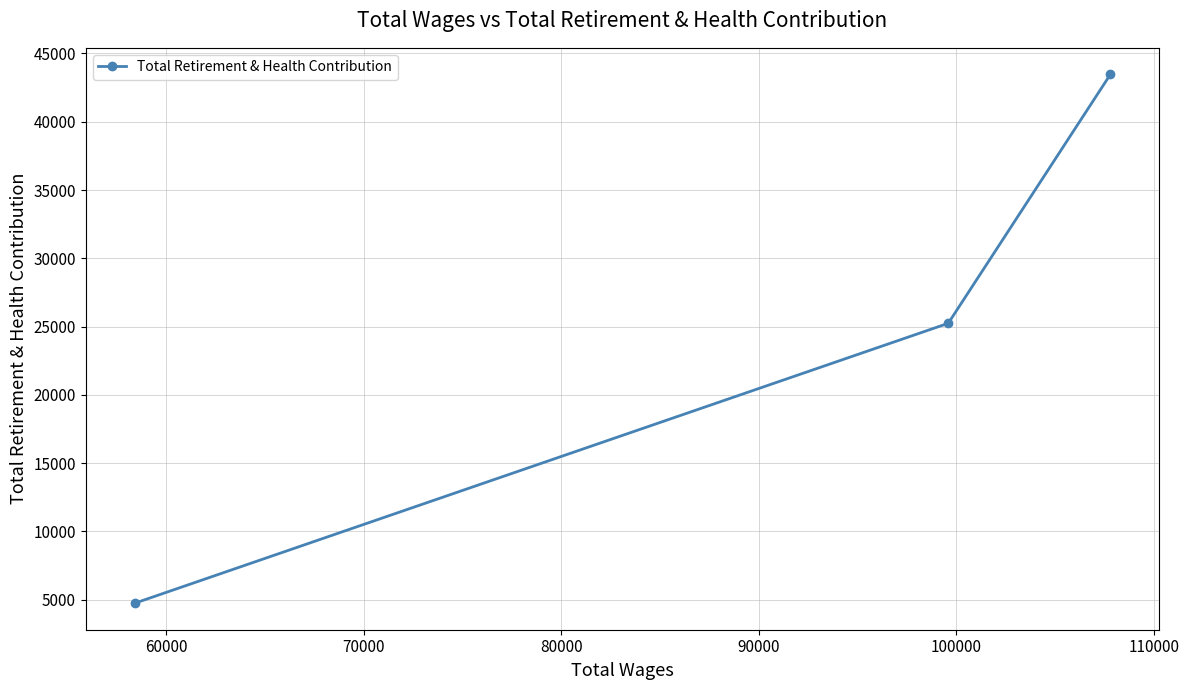

What is the maximum value shown in the chart?

43474